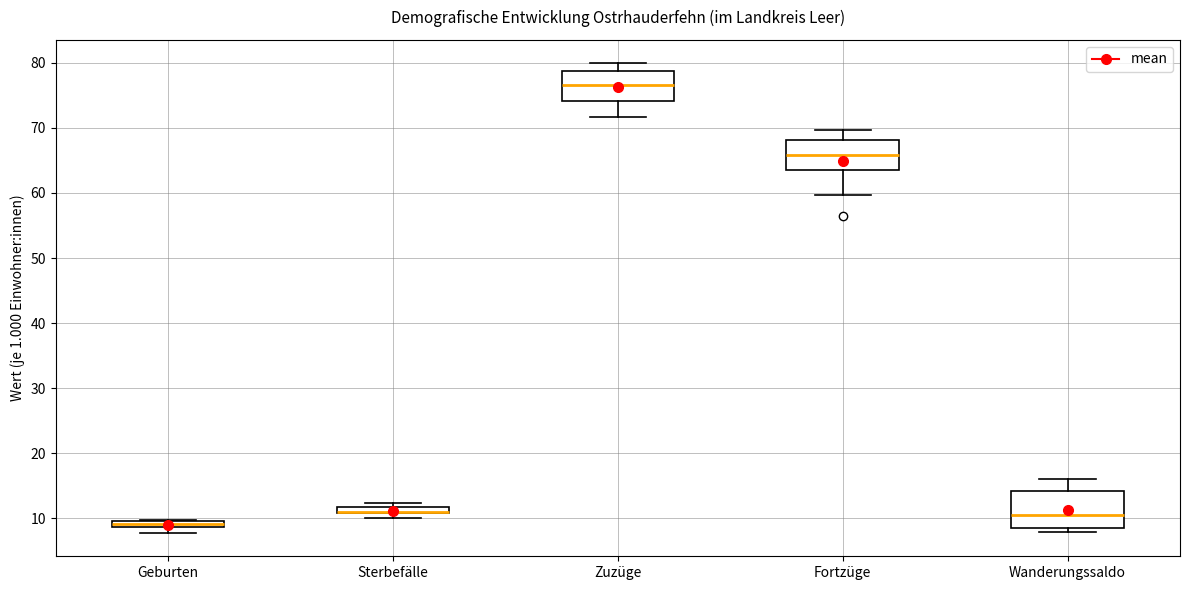

Where is the upper edge of the box for Wanderungssaldo on the y-axis? The values are not printed on the chart, so give them approximately, as read against the axis.

14